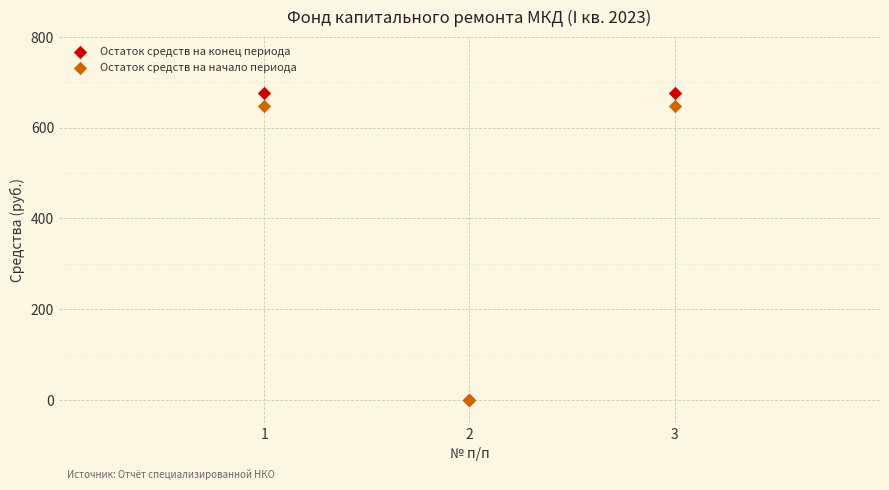

Which series has the largest Y range (max minus min)?

Остаток средств на конец периода